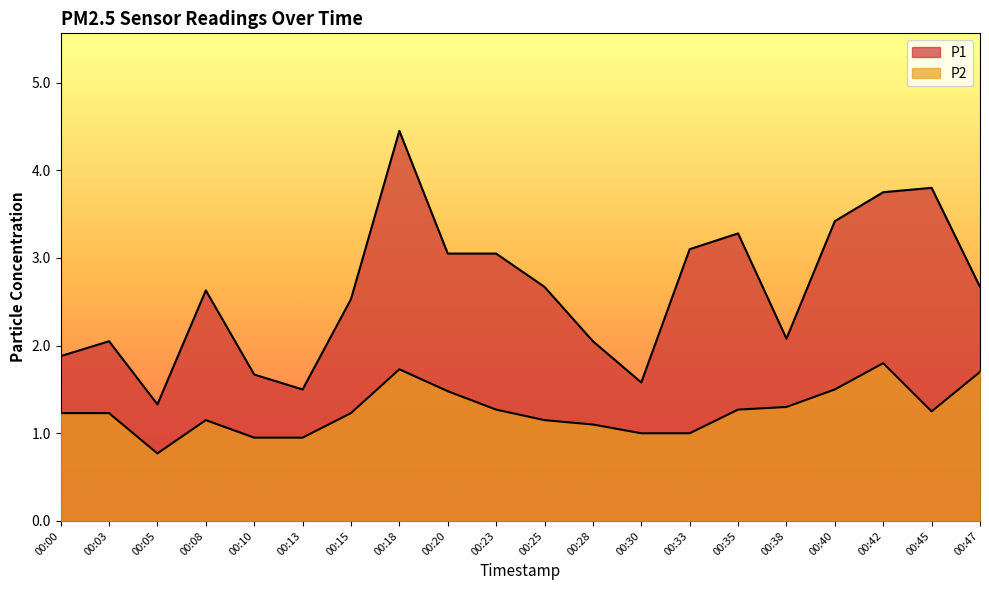

List the labels in order of P1 value, largest first.

00:18, 00:45, 00:42, 00:40, 00:35, 00:33, 00:20, 00:23, 00:25, 00:47, 00:08, 00:15, 00:38, 00:03, 00:28, 00:00, 00:10, 00:30, 00:13, 00:05